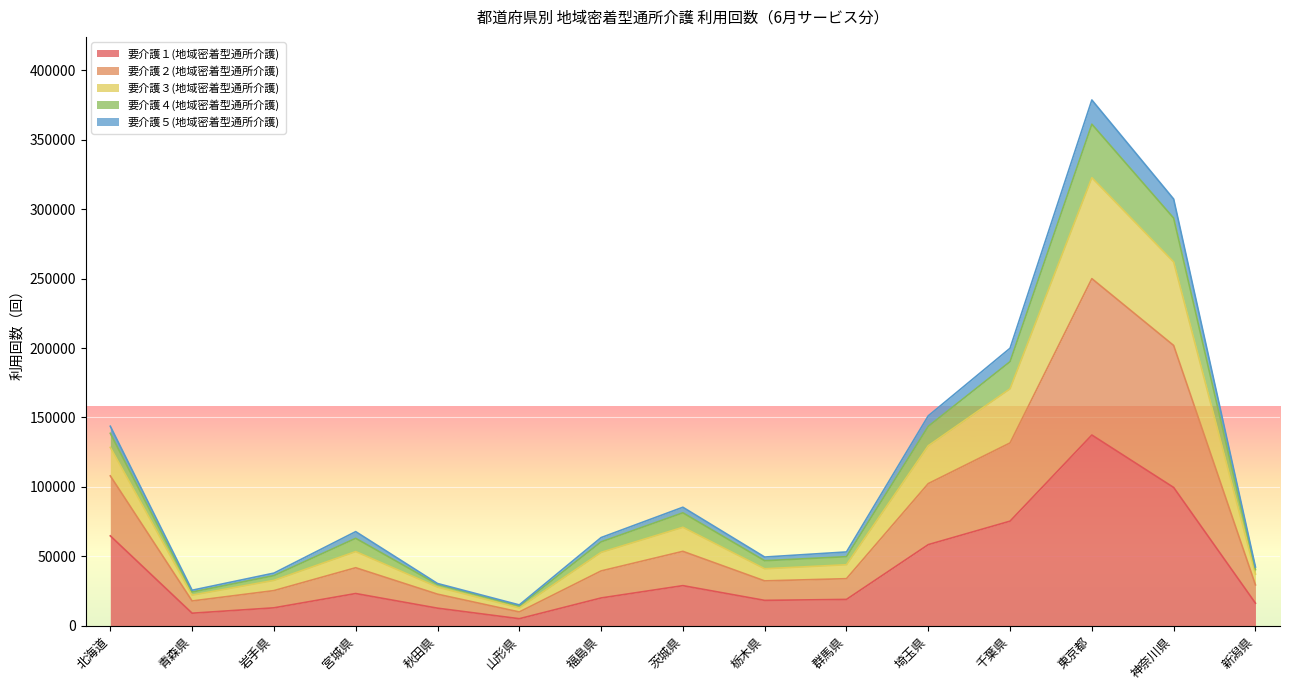

What is the label of the 2nd point from the right?

神奈川県